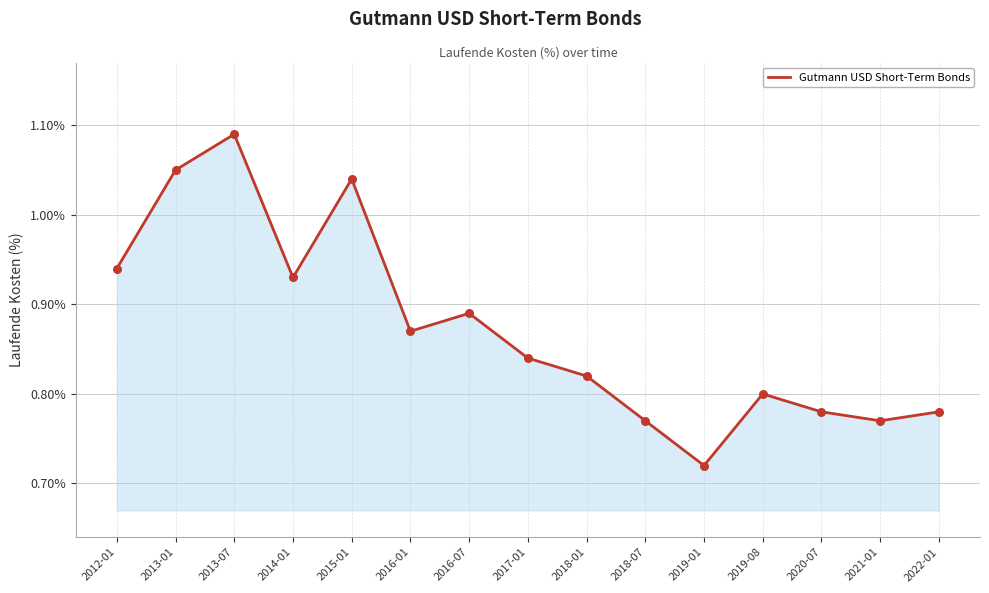

Which has a higher value, 2016-07 or 2017-01?

2016-07